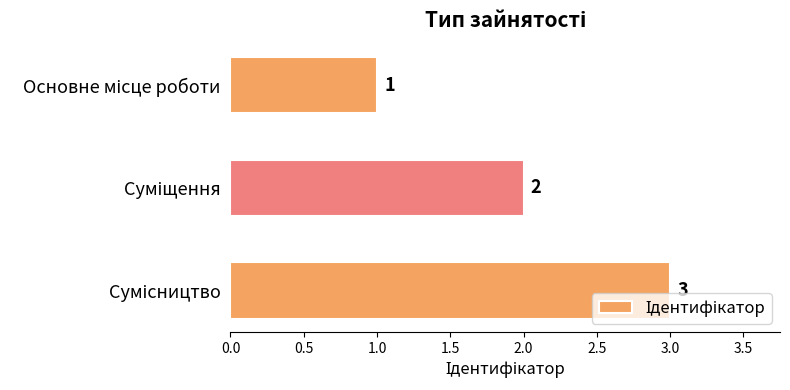

What is the maximum value shown in the chart?

3